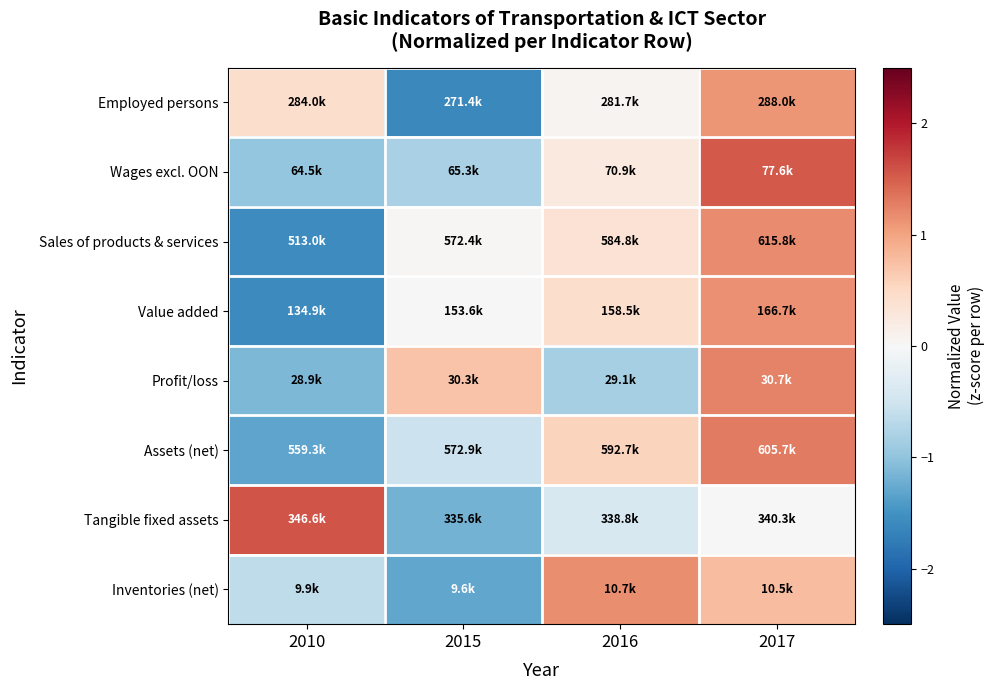

Reading left to right, transcribe all the data shown in this chart.

Employed persons: 2010=0.4	2015=-1.6	2016=0.1	2017=1.1
Wages excl. OON: 2010=-1.0	2015=-0.8	2016=0.2	2017=1.5
Sales of products & services: 2010=-1.6	2015=0.0	2016=0.4	2017=1.2
Value added: 2010=-1.6	2015=0.0	2016=0.4	2017=1.1
Profit/loss: 2010=-1.1	2015=0.7	2016=-0.8	2017=1.2
Assets (net): 2010=-1.3	2015=-0.5	2016=0.6	2017=1.3
Tangible fixed assets: 2010=1.6	2015=-1.2	2016=-0.4	2017=0.0
Inventories (net): 2010=-0.6	2015=-1.3	2016=1.2	2017=0.8